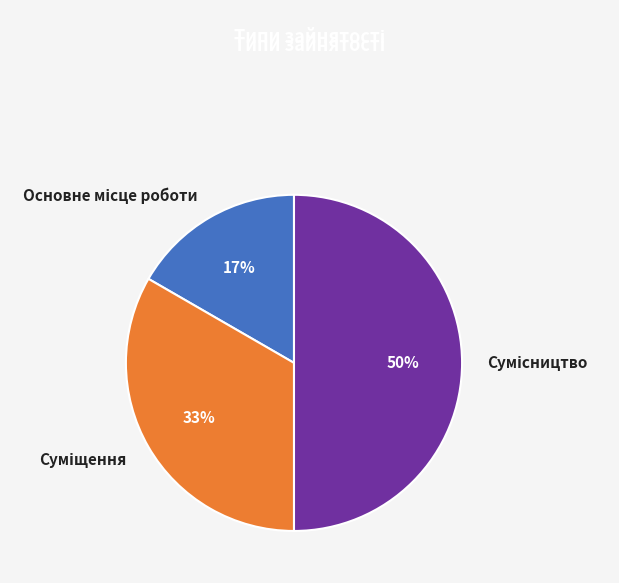

To the nearest percent, what is the average slice percentage?

33%